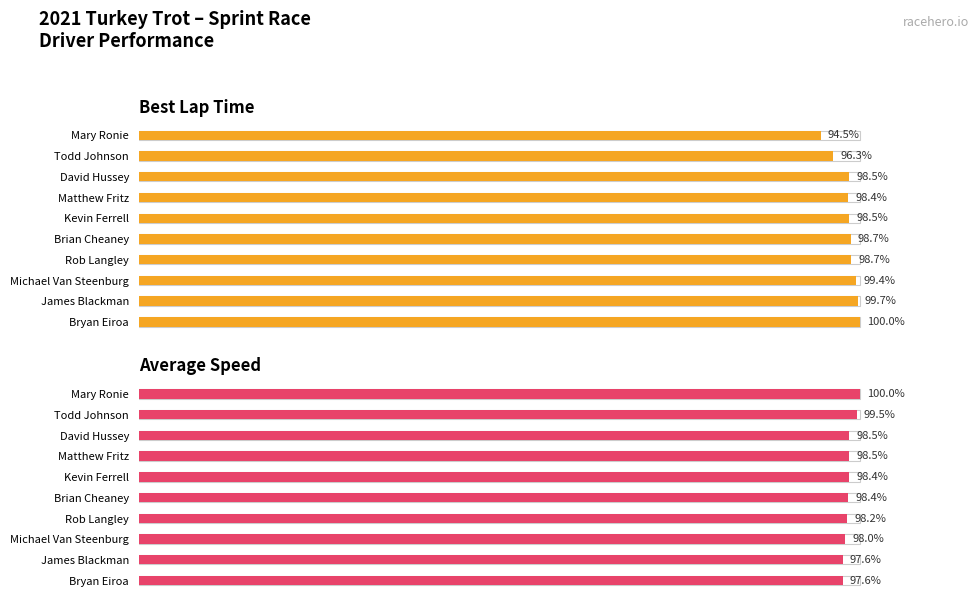

What is the approximate value of Average Speed at Matthew Fritz?

98.5